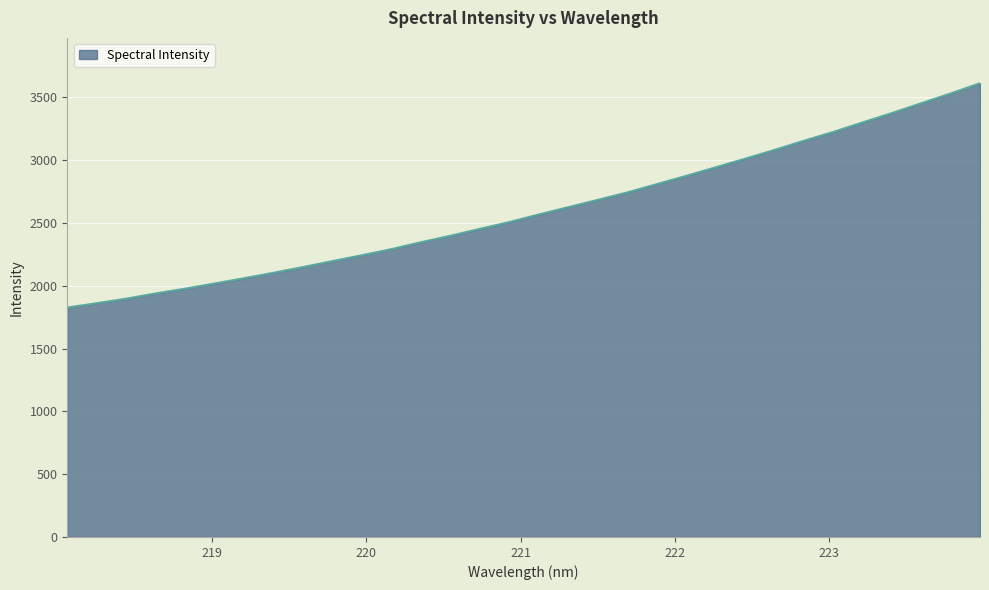

What is the smallest value displayed?

1826.8